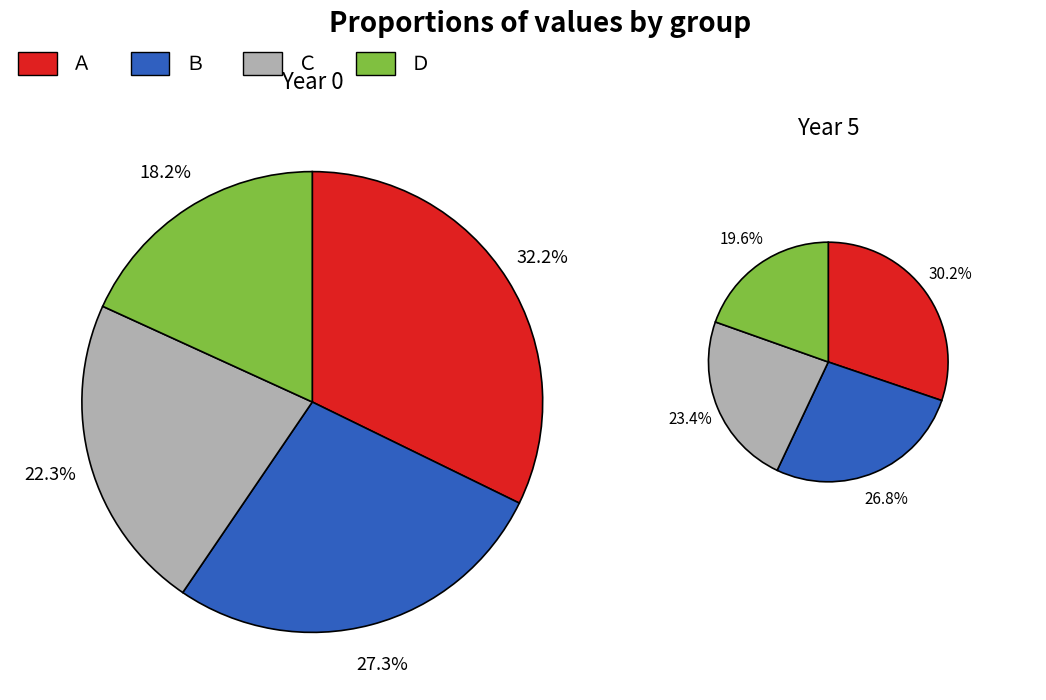

The 5 slice represents 22% of the pie. True or false?

True